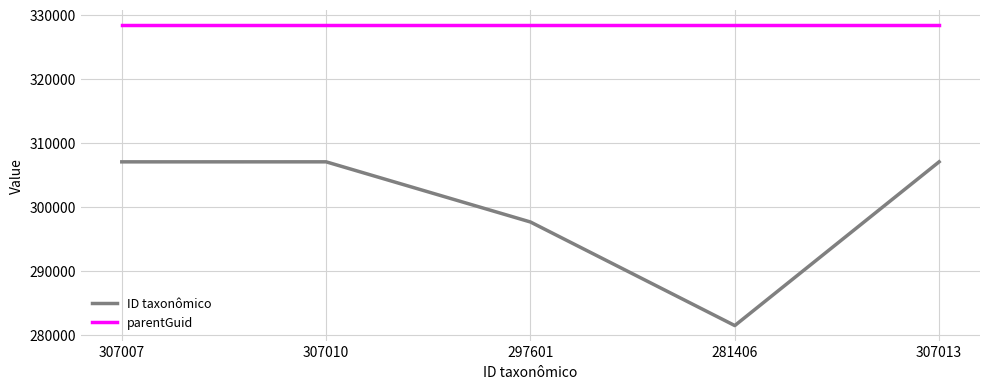

What is the average value of the ID taxonômico series?

300007